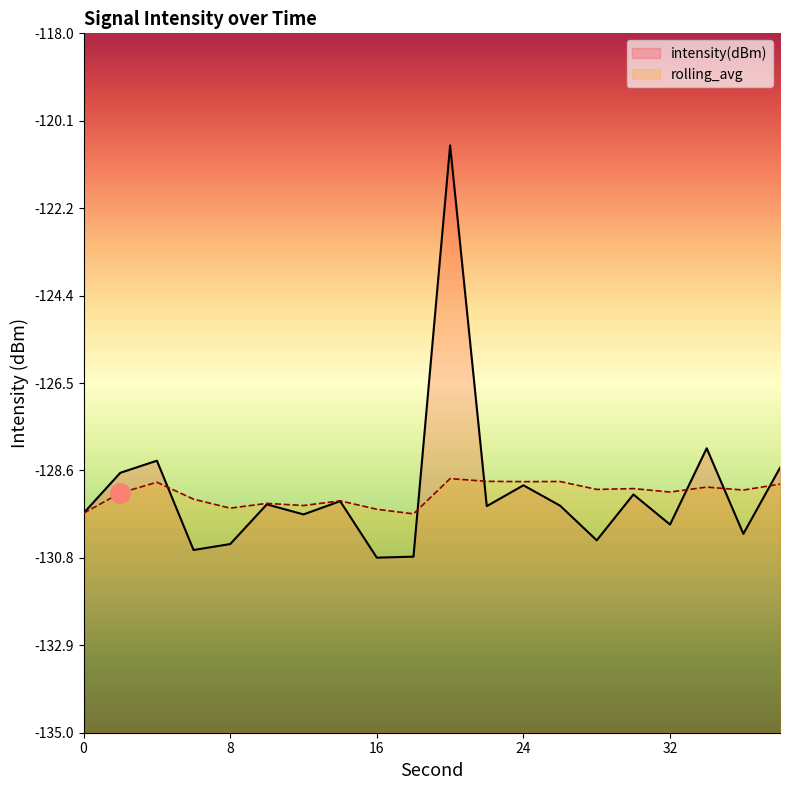

What value does the rolling_avg series have at 30?

-129.1